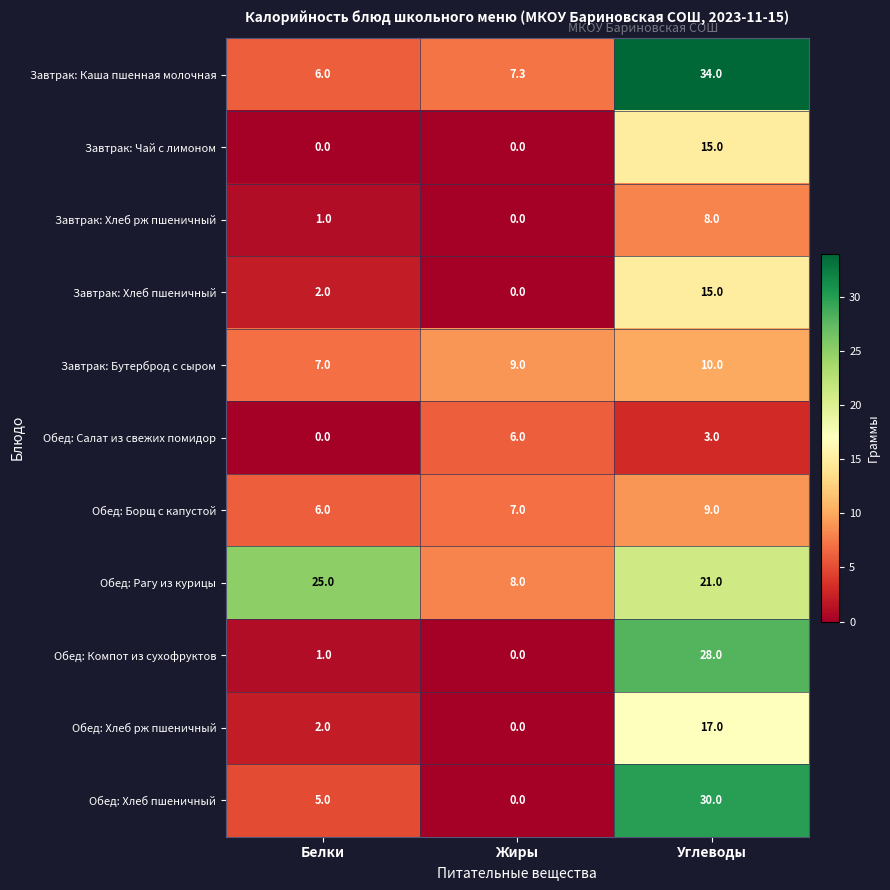

How many distinct data groups are displayed?

11